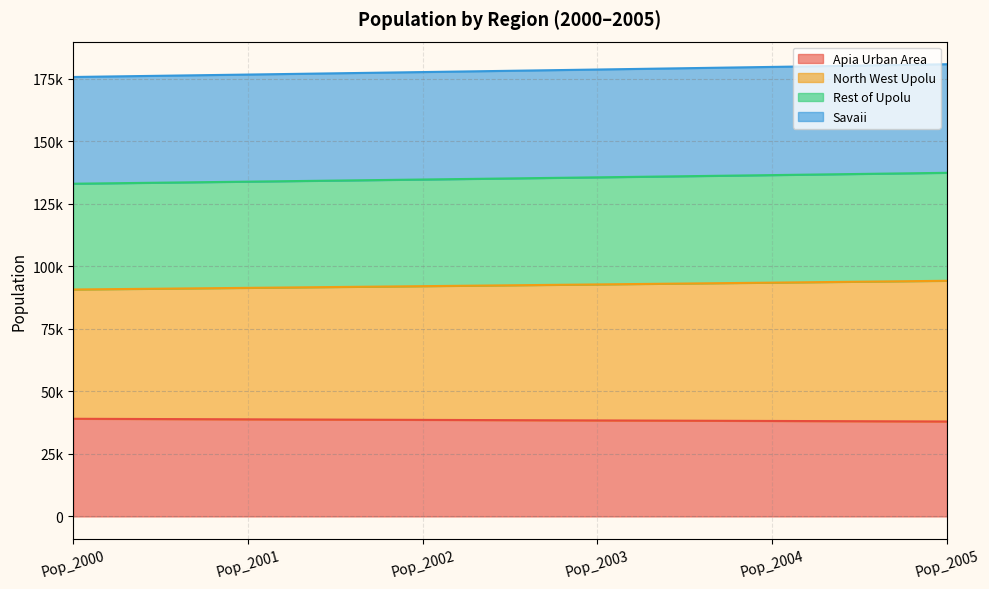

True or false: Savaii and North West Upolu cross at least once.

False